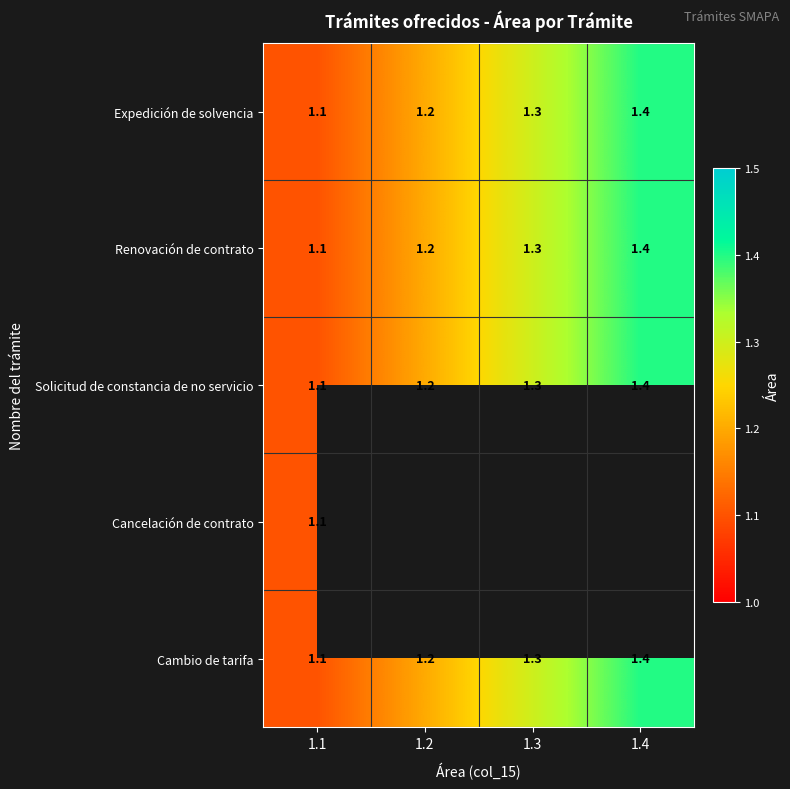

What is the difference between the maximum and minimum values in the Solicitud de constancia de no servicio series?

0.3